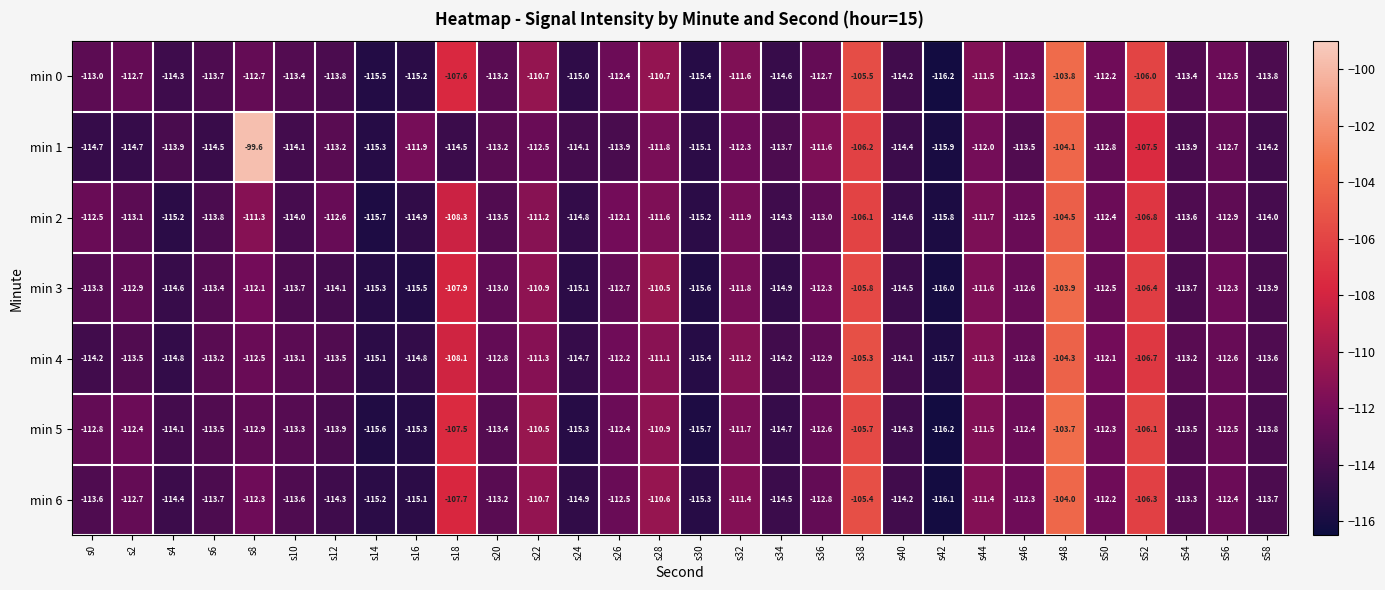

What is the sum of the min 4 values at s34 and s16?

-229.0